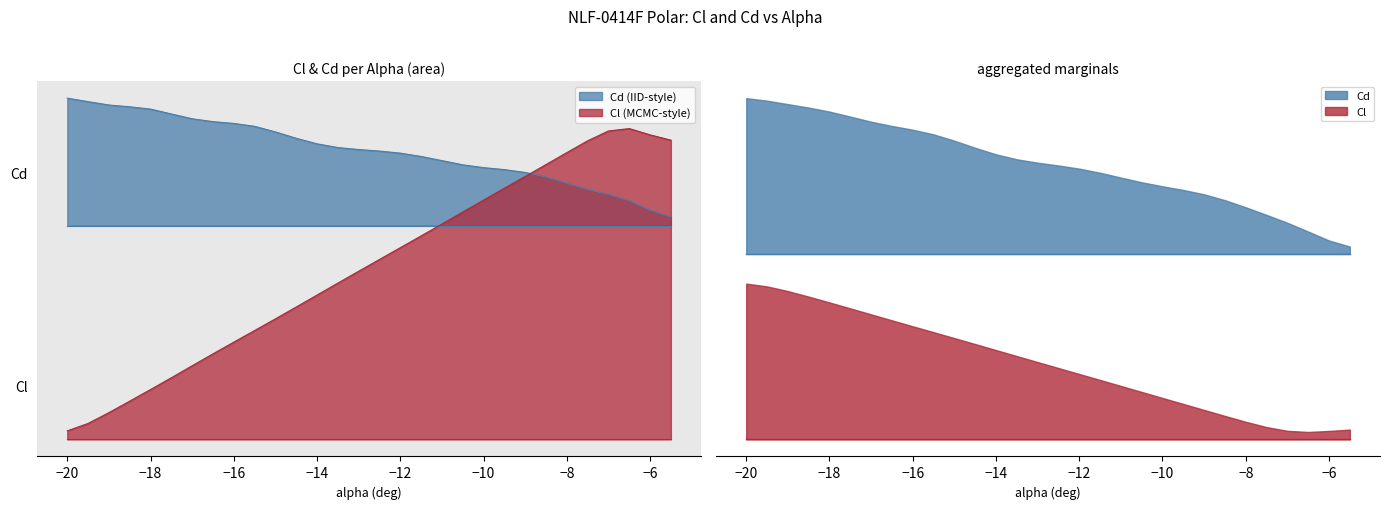

Does the chart display data point markers on the line(s)?

No